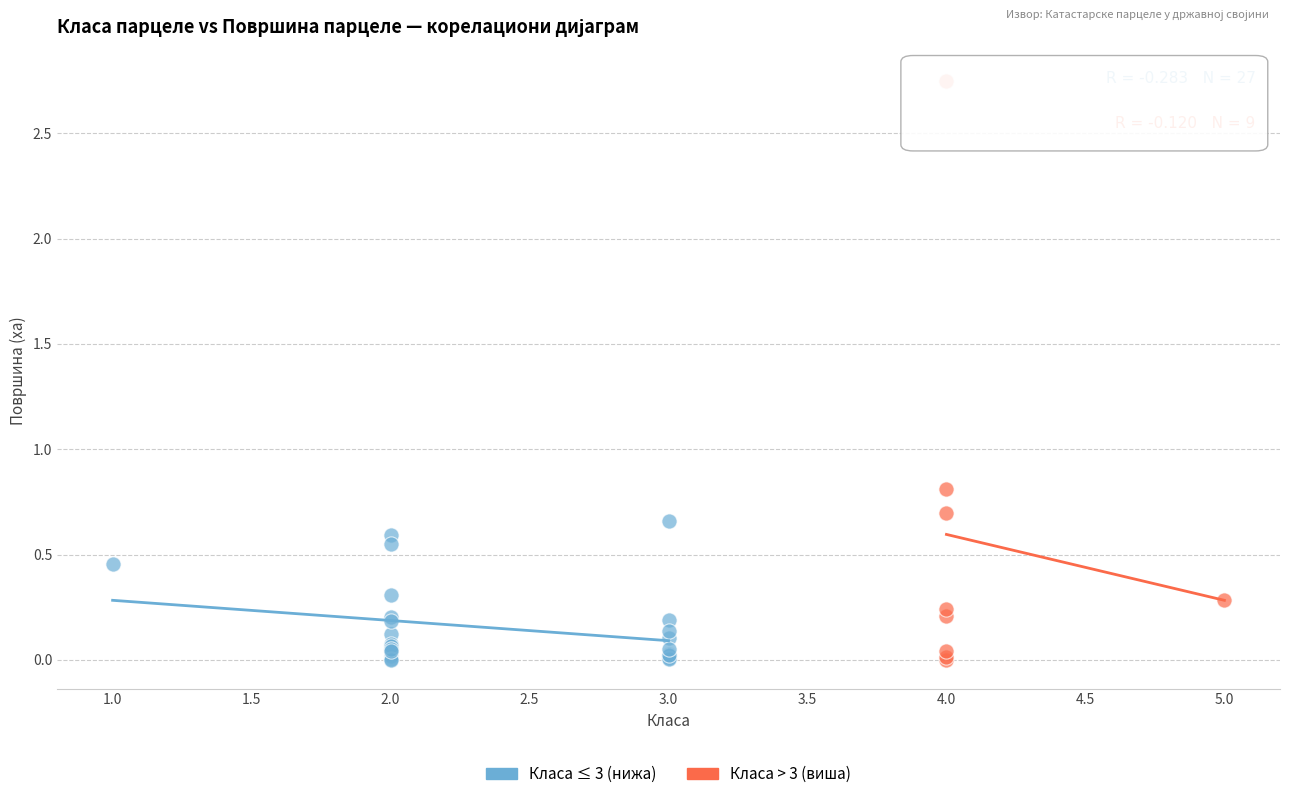

Which series contains the highest Y value?

Класа > 3 (виша)